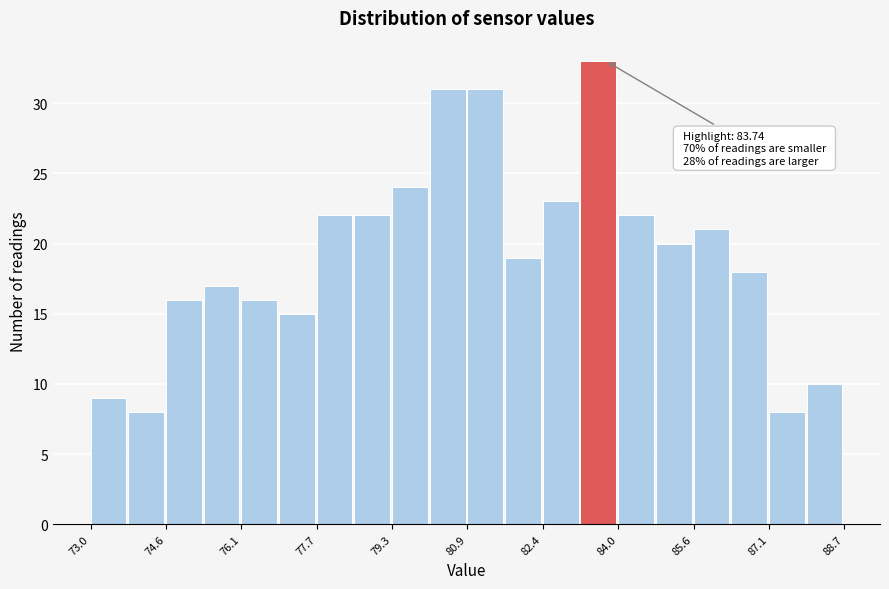

Read against the x-axis, roughly where is the centre of the tallest bar?

83.6